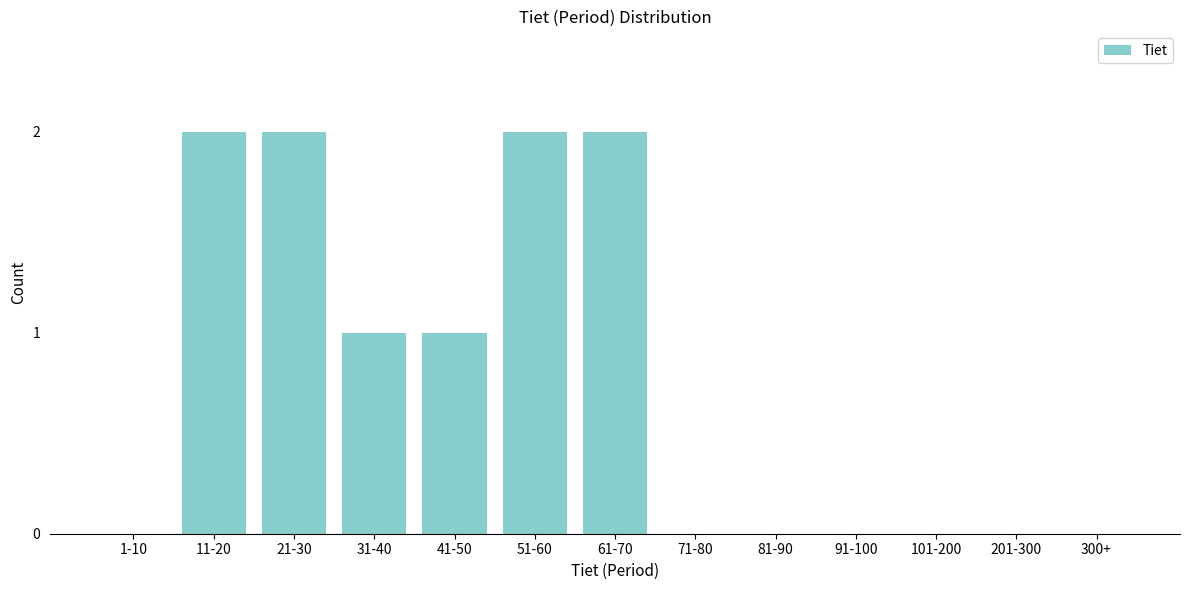

Reading right to left, list all the values displayed in this chart.

300+=0	201-300=0	101-200=0	91-100=0	81-90=0	71-80=0	61-70=2	51-60=2	41-50=1	31-40=1	21-30=2	11-20=2	1-10=0